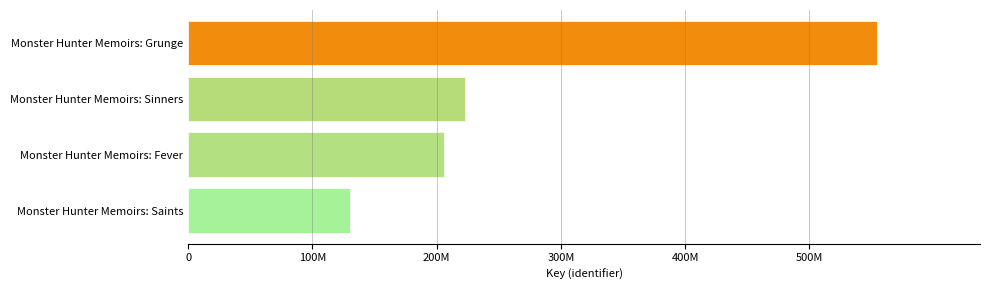

Are the bars horizontal?

Yes